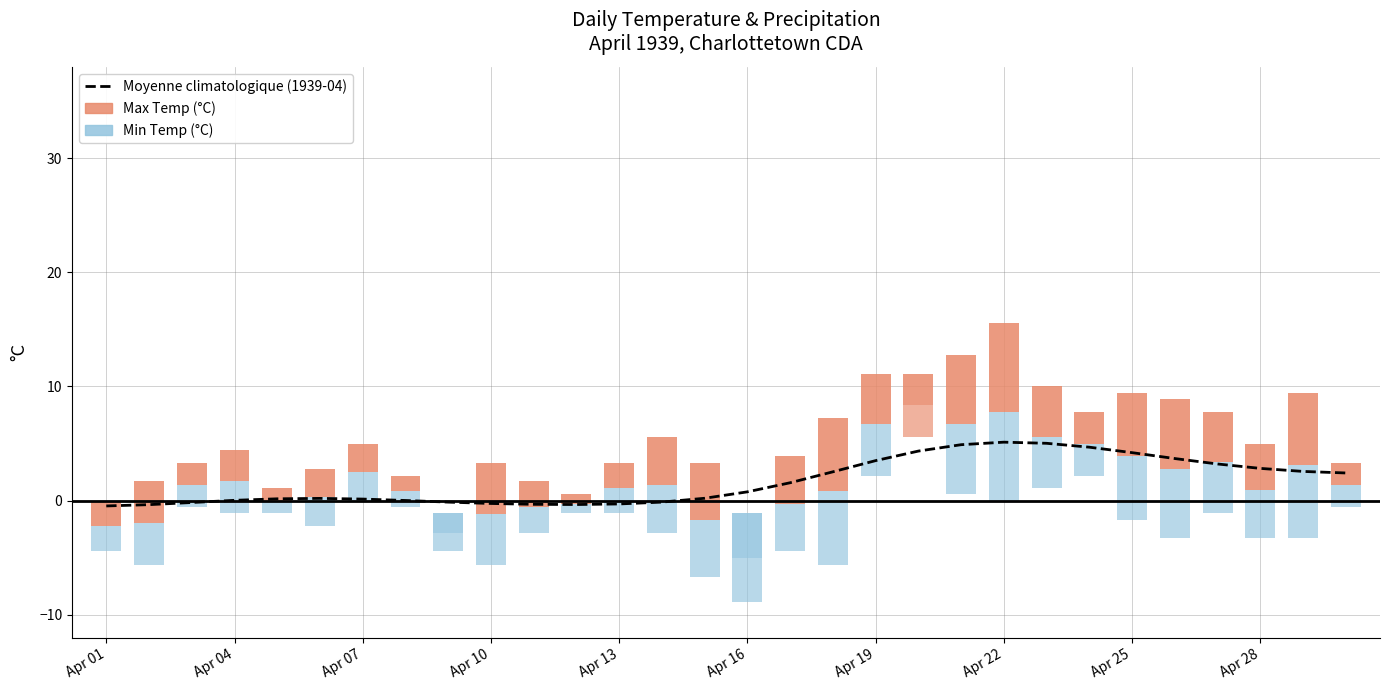

What is the difference between the maximum and minimum values?

5.6